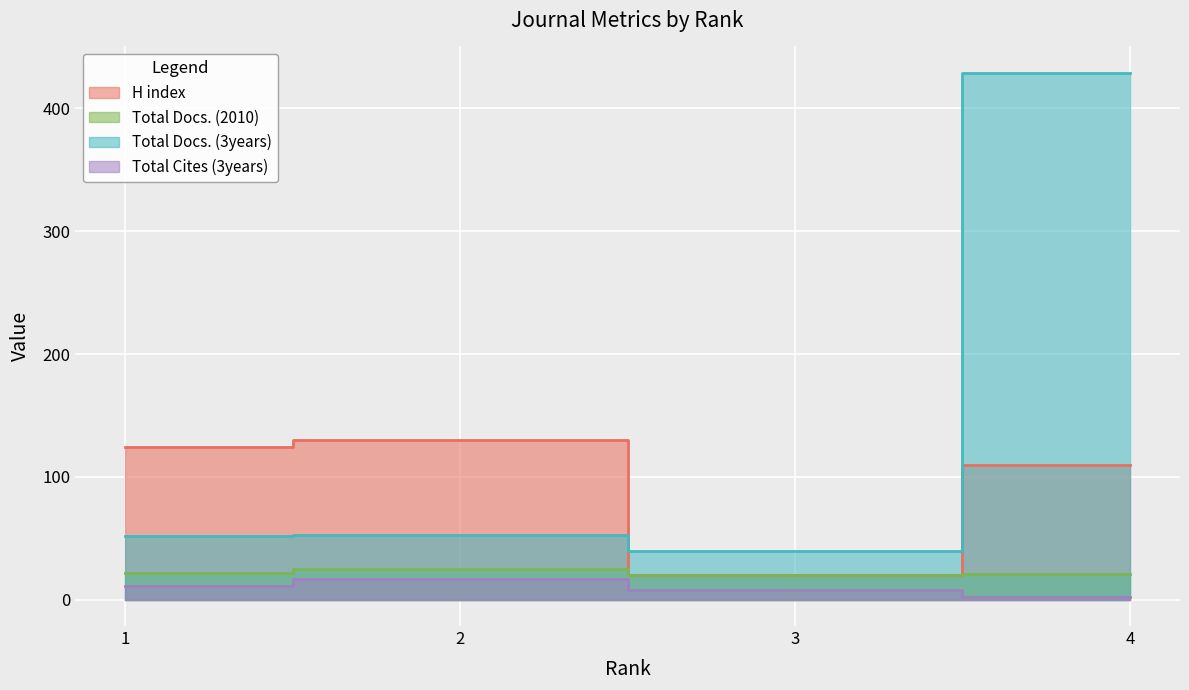

Reading left to right, extract all data points from this chart.

H index: 1=124	2=130	3=20	4=110
Total Docs. (2010): 1=22	2=25	3=20	4=21
Total Docs. (3years): 1=52	2=53	3=40	4=429
Total Cites (3years): 1=11	2=17	3=8	4=2